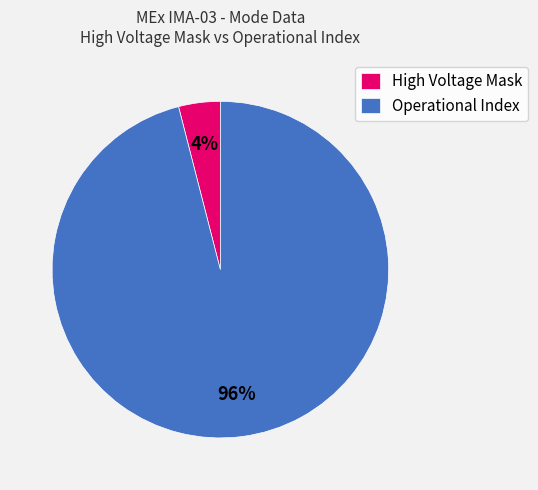

Is it true that High Voltage Mask is 4% of the pie?

True